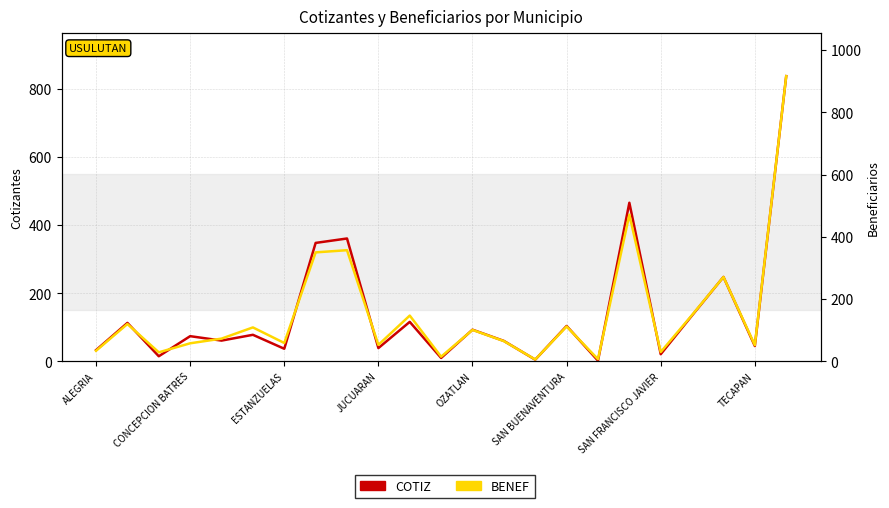

How many data points in COTIZ are above 74?

11